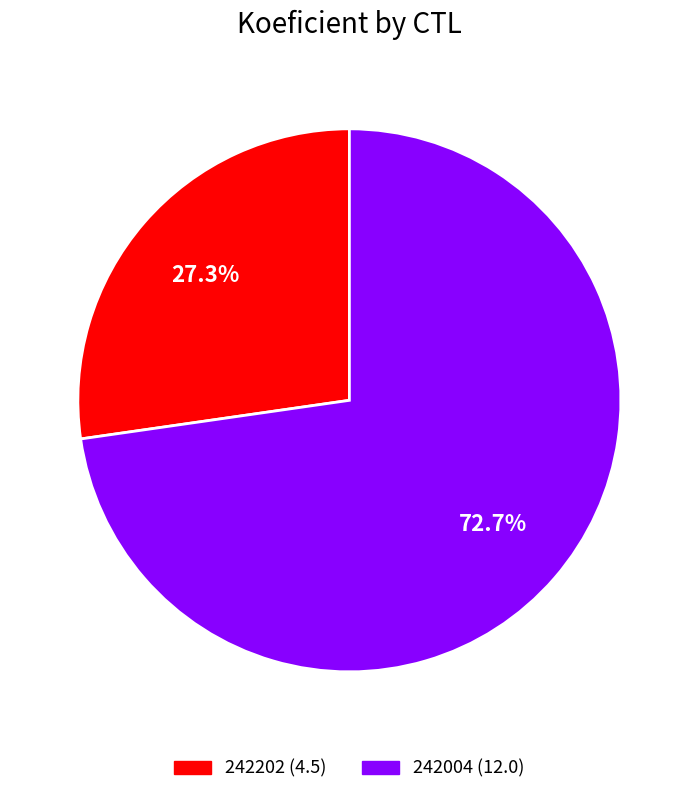

Do 242202 and 242004 together represent more than half of the pie?

Yes